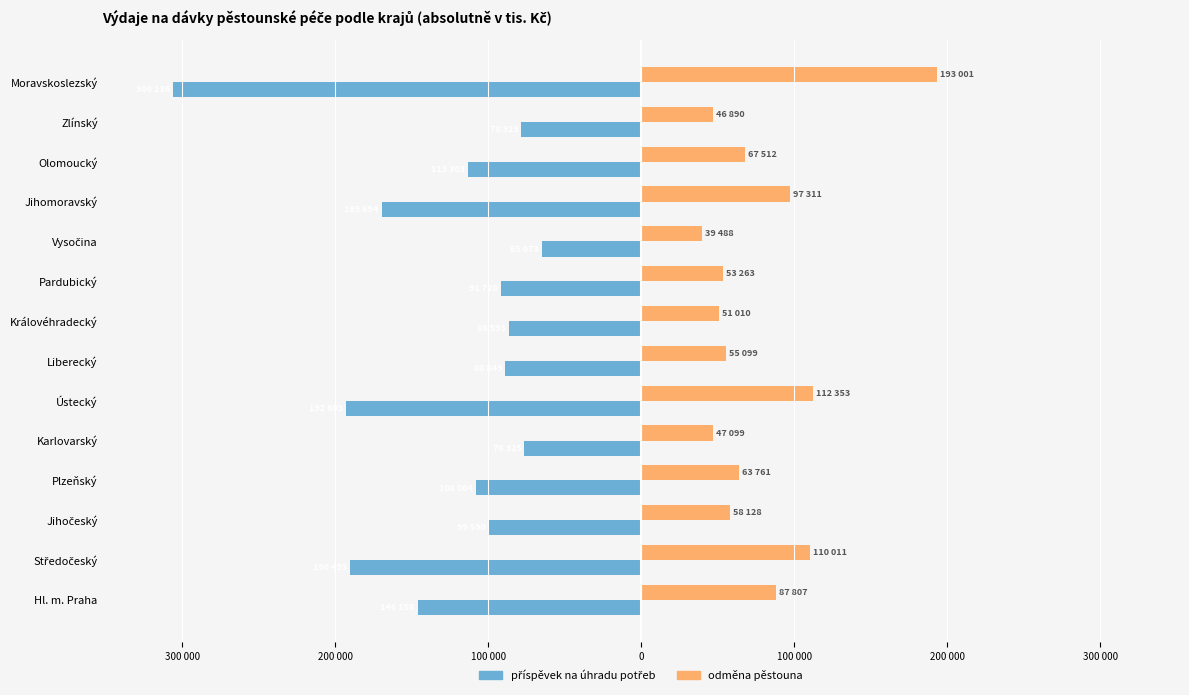

Reading left to right, what are all the values shown in this chart?

příspěvek na úhradu potřeb: -146158.7	-190493.3	-99590.3	-108064.4	-76325.9	-192603.5	-88849.6	-86593.2	-91729.0	-65073.9	-169694.4	-113303.8	-78323.5	-306136.4
odměna pěstouna: 87807.0	110011.0	58128.0	63761.0	47099.0	112353.0	55099.0	51010.0	53263.0	39488.0	97311.0	67512.0	46890.0	193001.0